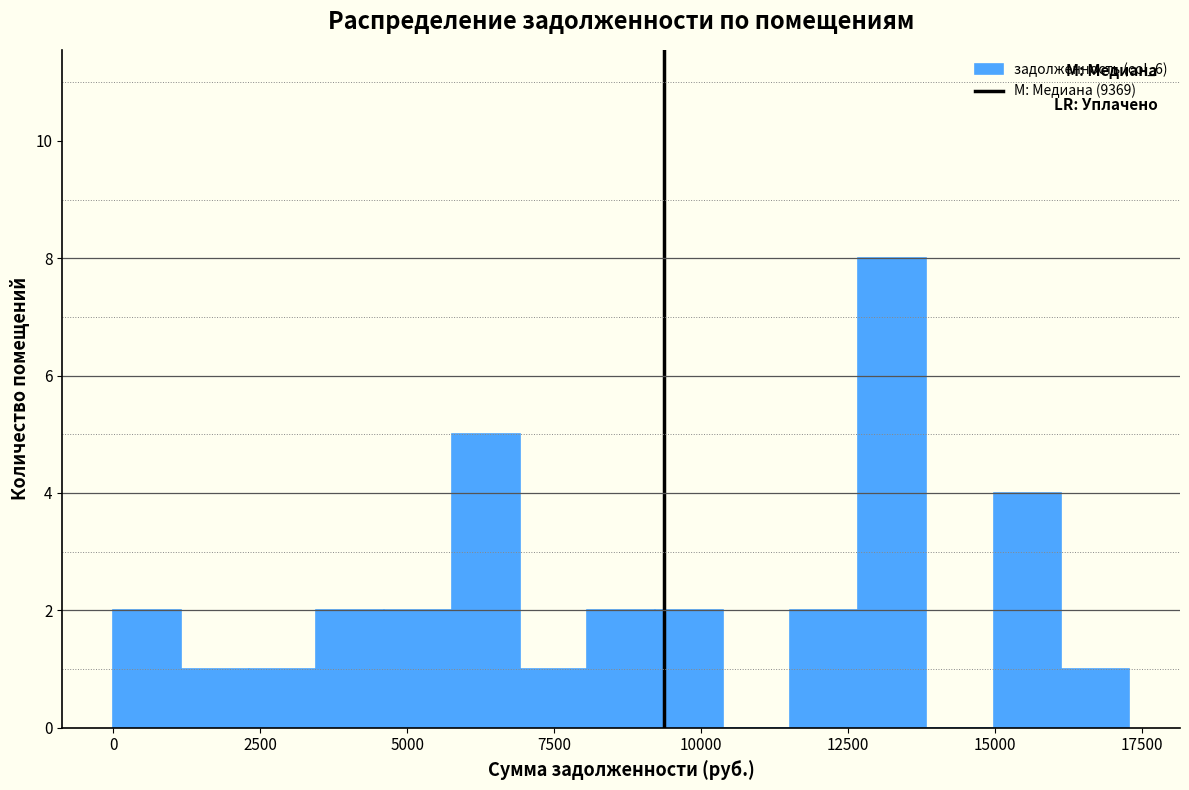

Read against the x-axis, roughly where is the centre of the tallest bar?

13000